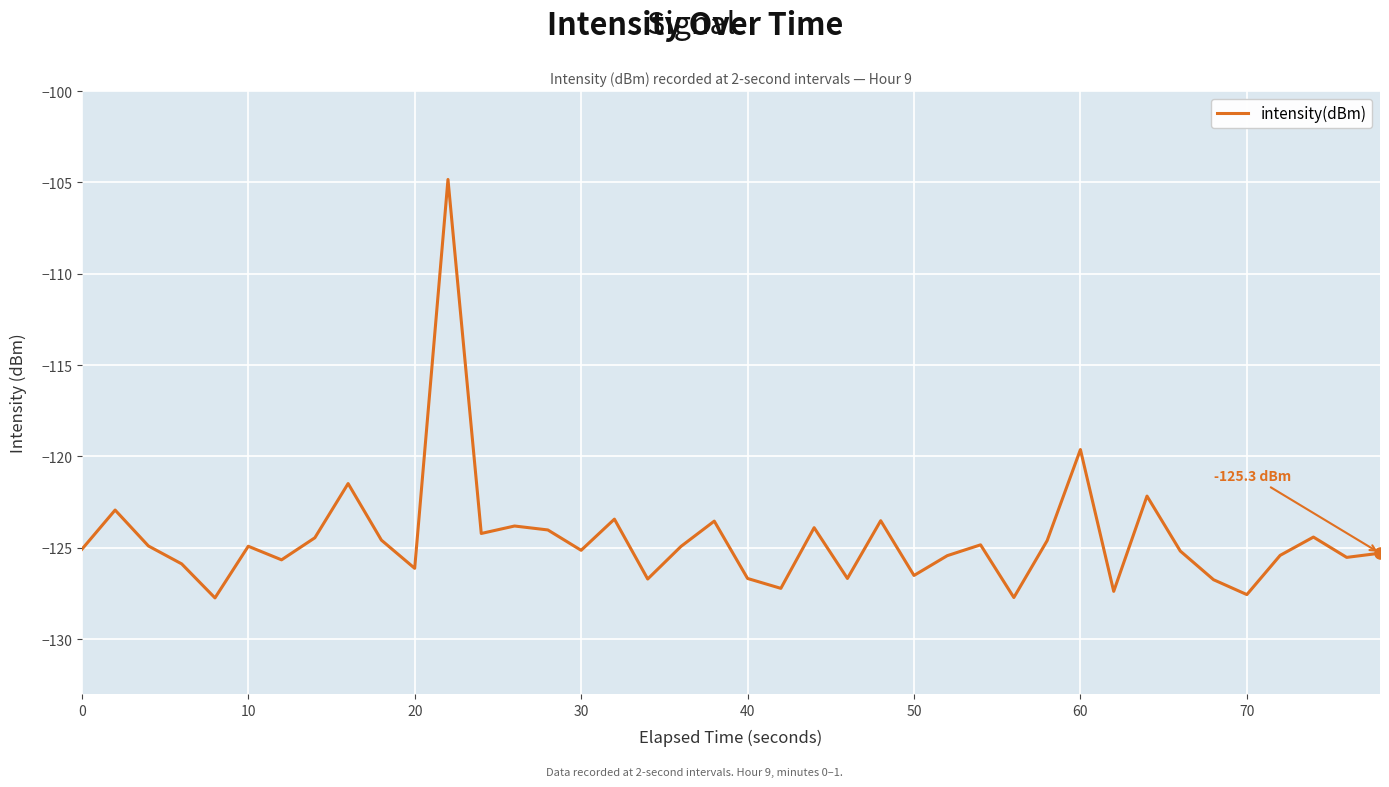

Is this an area chart (filled region under the line)?

No